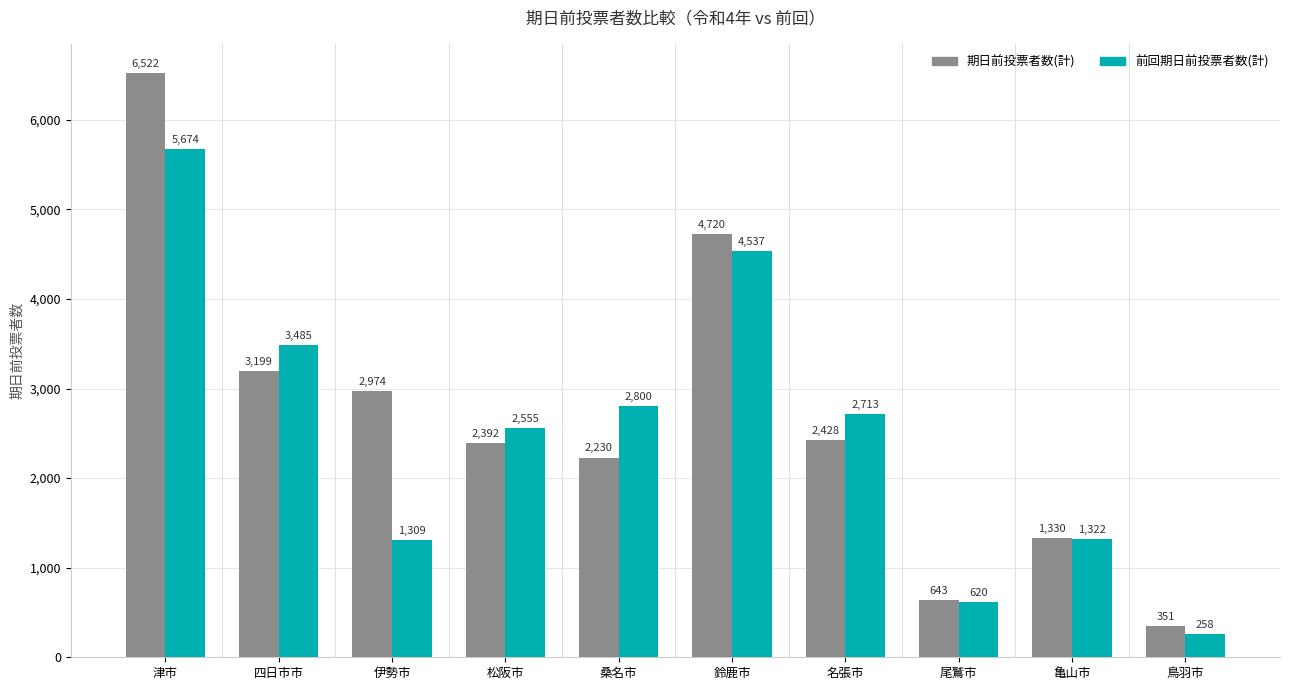

Where does the 前回期日前投票者数(計) series first go above 2713?

津市